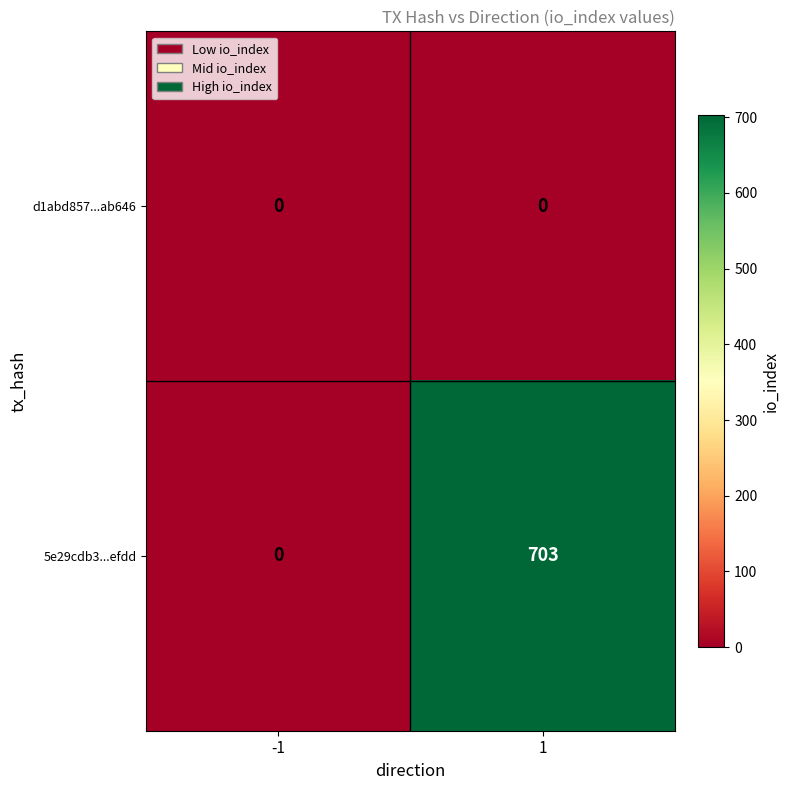

Reading left to right, what are all the values shown in this chart?

d1abd857...ab646: -1=0	1=0
5e29cdb3...efdd: -1=0	1=703